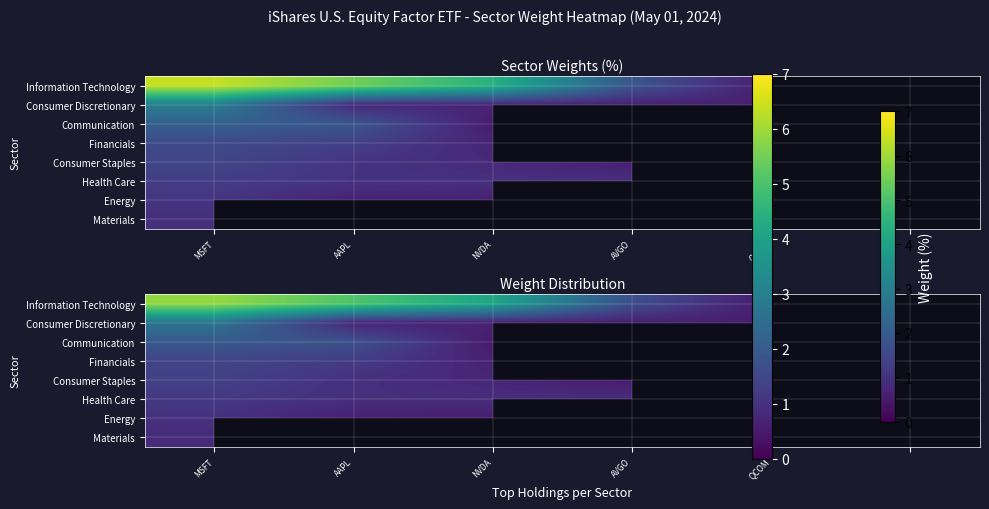

How many categories are shown in the chart?

6